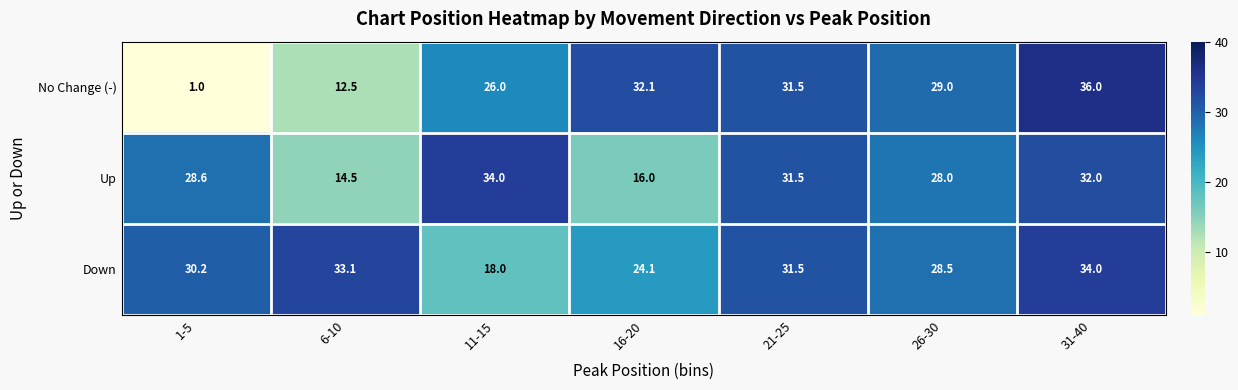

Reading left to right, what are all the values shown in this chart?

No Change (-): 1.0	12.5	26.0	32.1	31.5	29.0	36.0
Up: 28.6	14.5	34.0	16.0	31.5	28.0	32.0
Down: 30.2	33.1	18.0	24.1	31.5	28.5	34.0